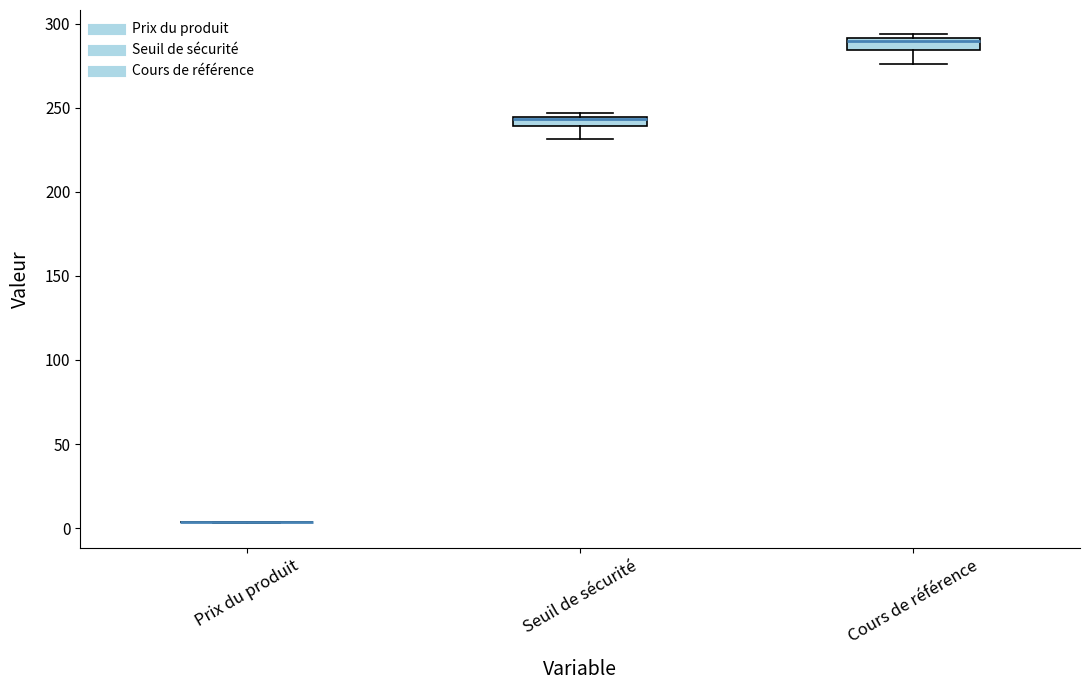

Where is the lower edge of the box for Cours de référence on the y-axis? The values are not printed on the chart, so give them approximately, as read against the axis.

285